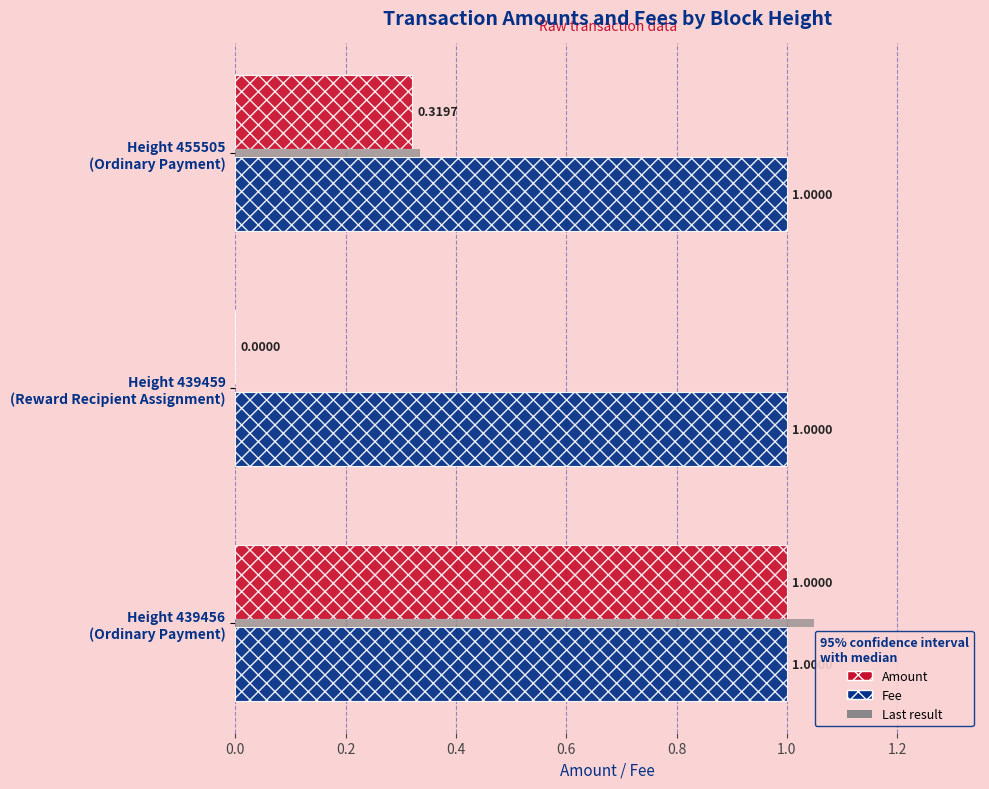

What is the average value of the Amount series?

0.4